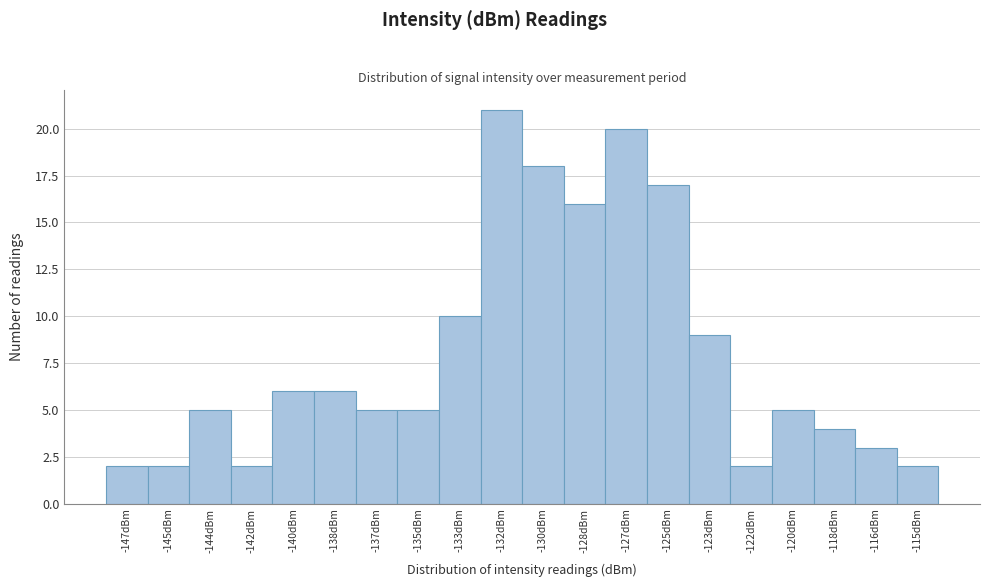

Reading left to right, extract all data points from this chart.

2	2	5	2	6	6	5	5	10	21	18	16	20	17	9	2	5	4	3	2